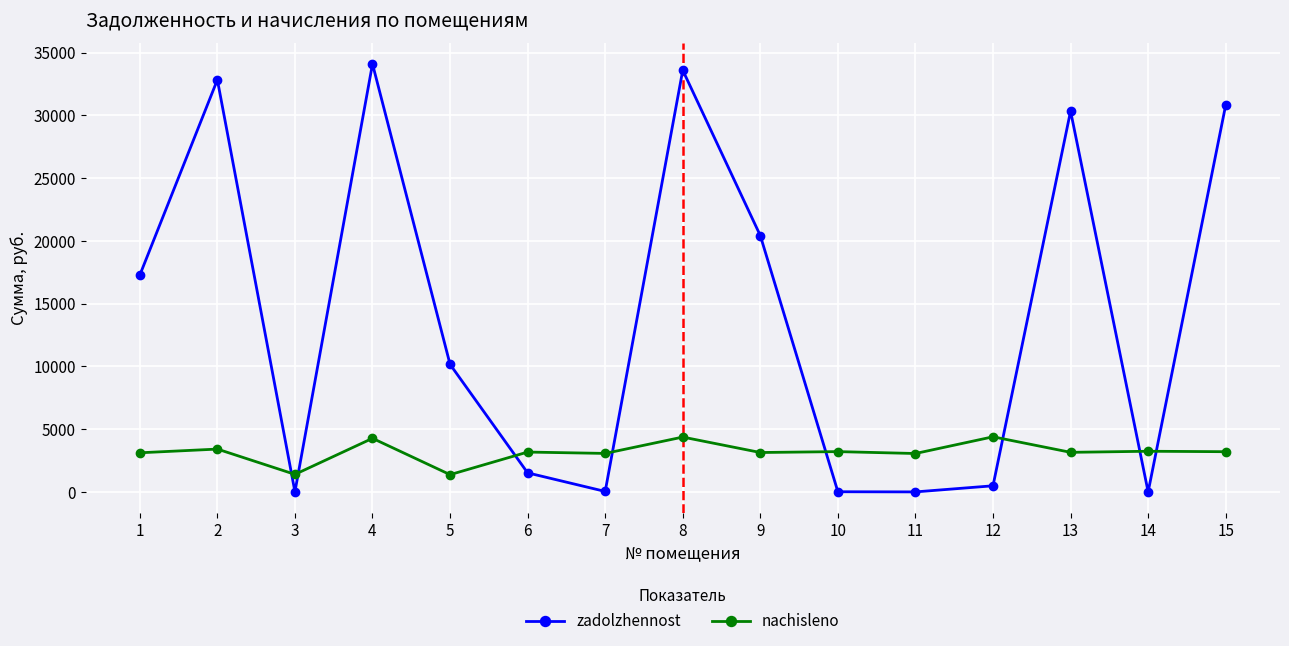

Read the zadolzhennost value at 3.

6.4